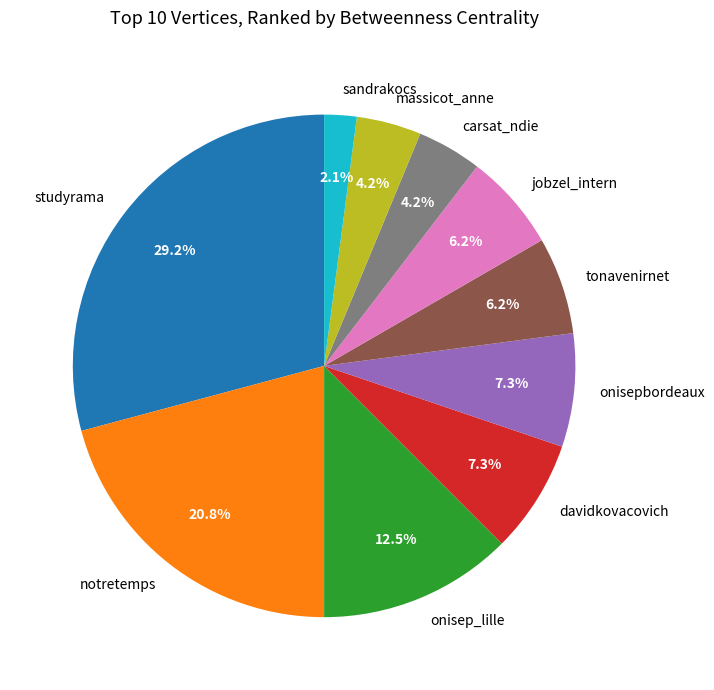

To the nearest percent, what is the difference between the onisepbordeaux and massicot_anne slice percentages?

3%